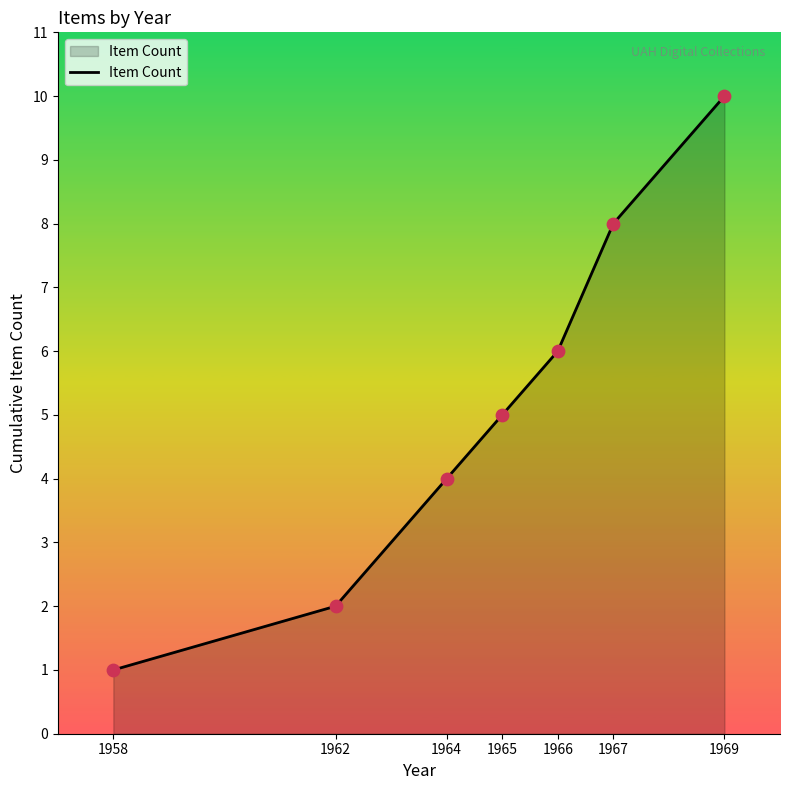

Between 1967 and 1962, which is larger?

1967